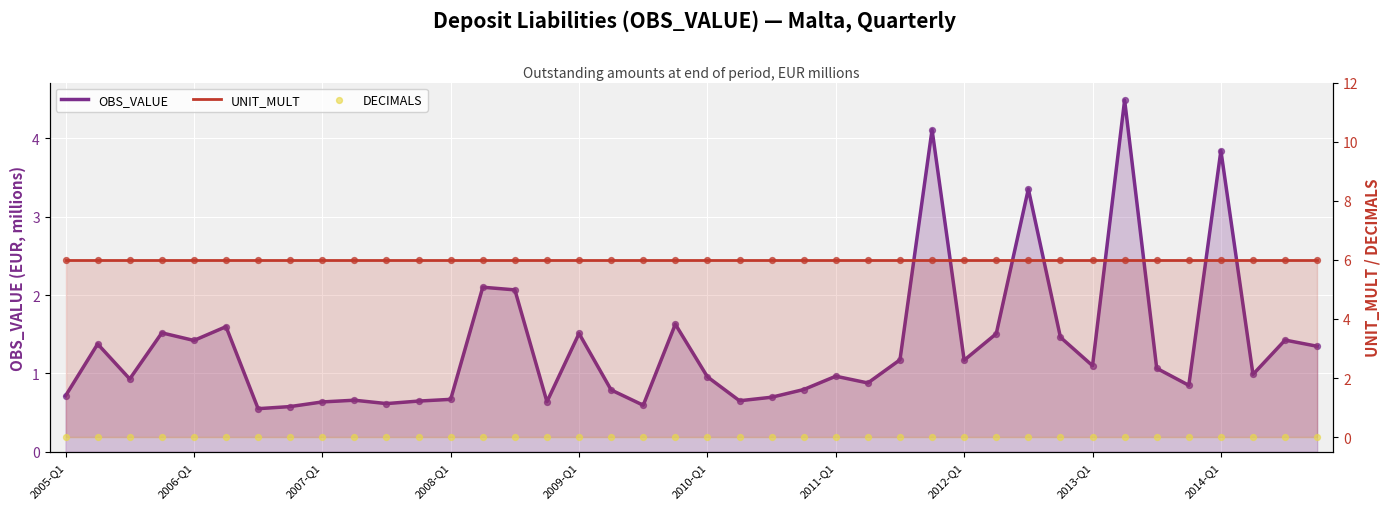

At which category is the sum across all series the highest?

33